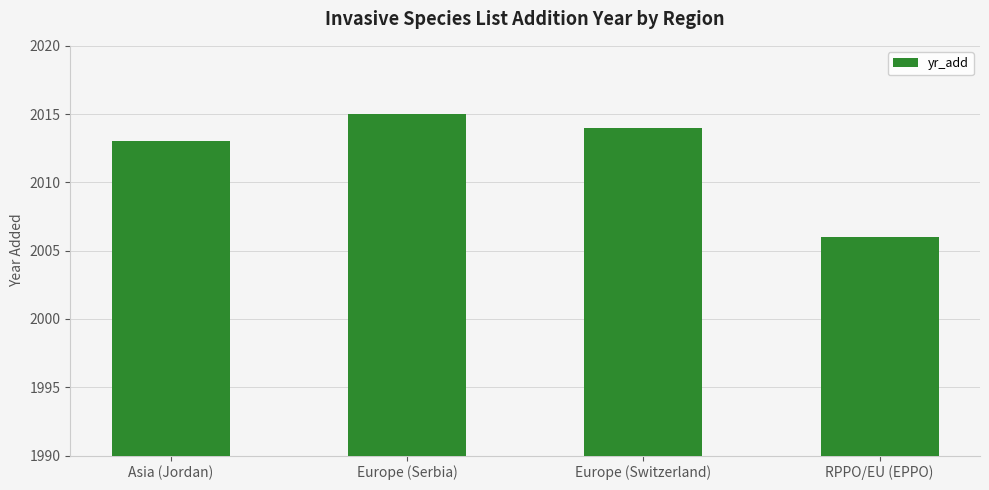

What is the average value?

2012